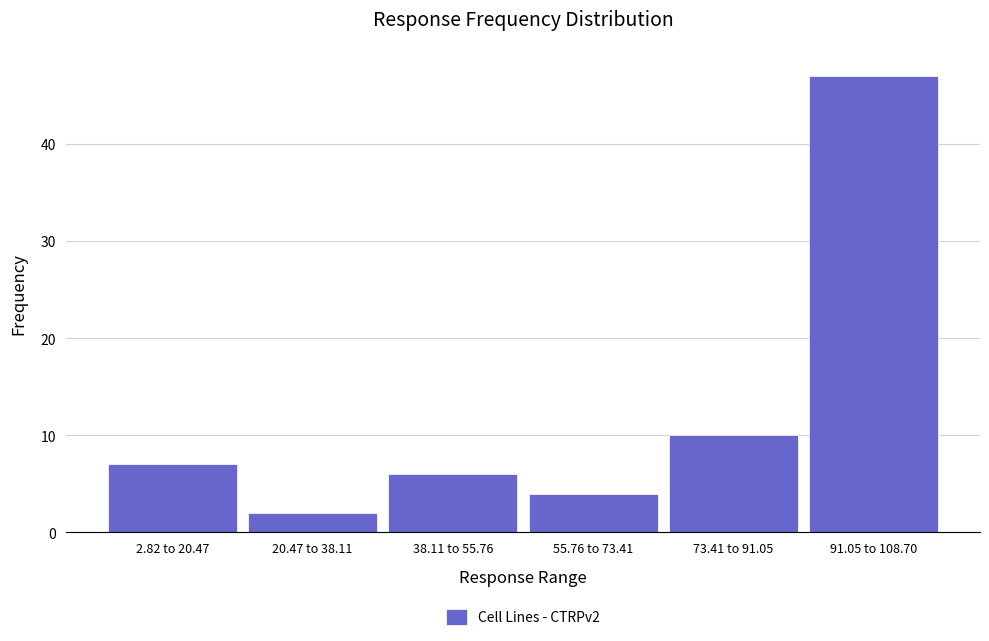

Reading left to right, list all the values displayed in this chart.

7	2	6	4	10	47